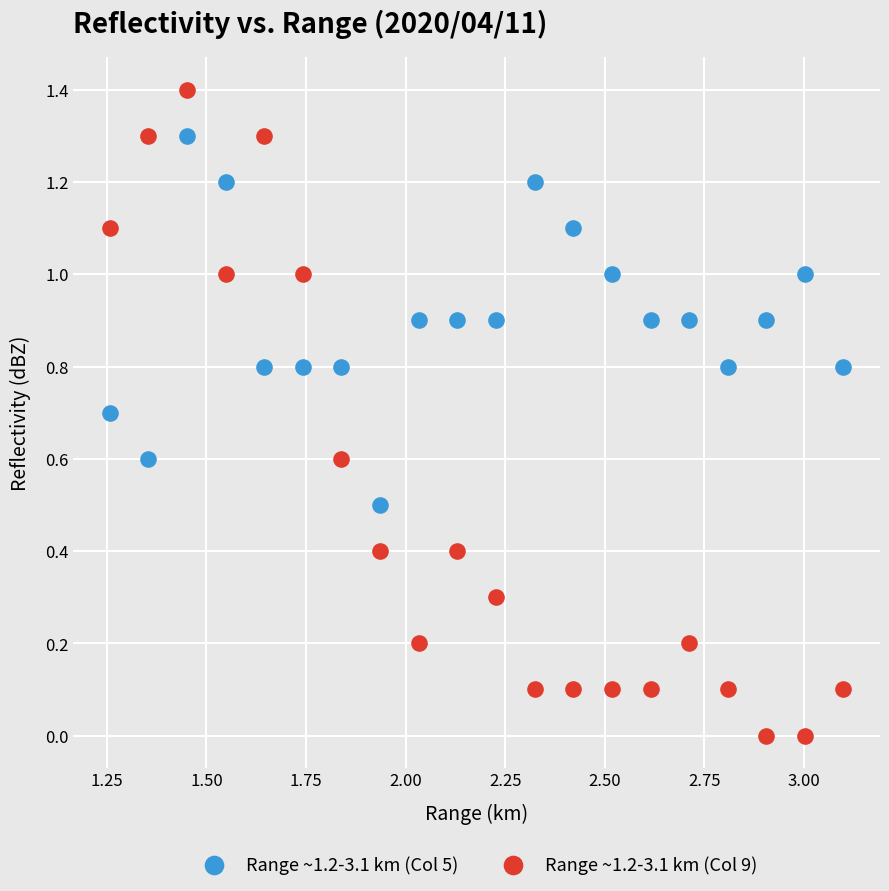

What are all the series names shown in the legend?

Range ~1.2-3.1 km (Col 5), Range ~1.2-3.1 km (Col 9)